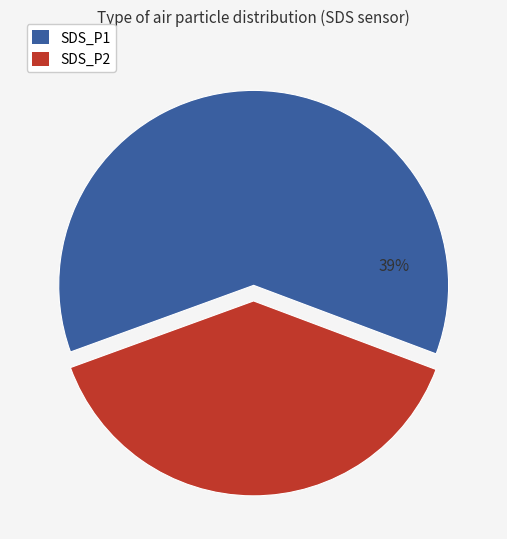

Count the number of slices in the pie.

2